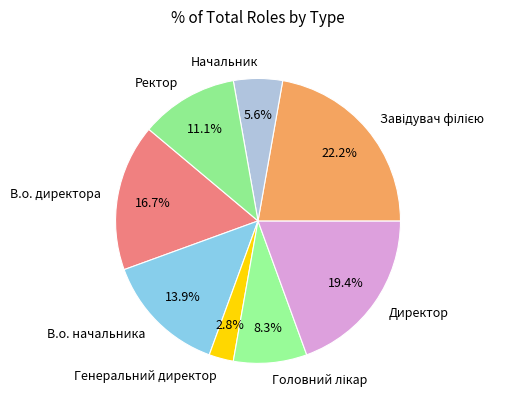

How many segments does this pie chart have?

8